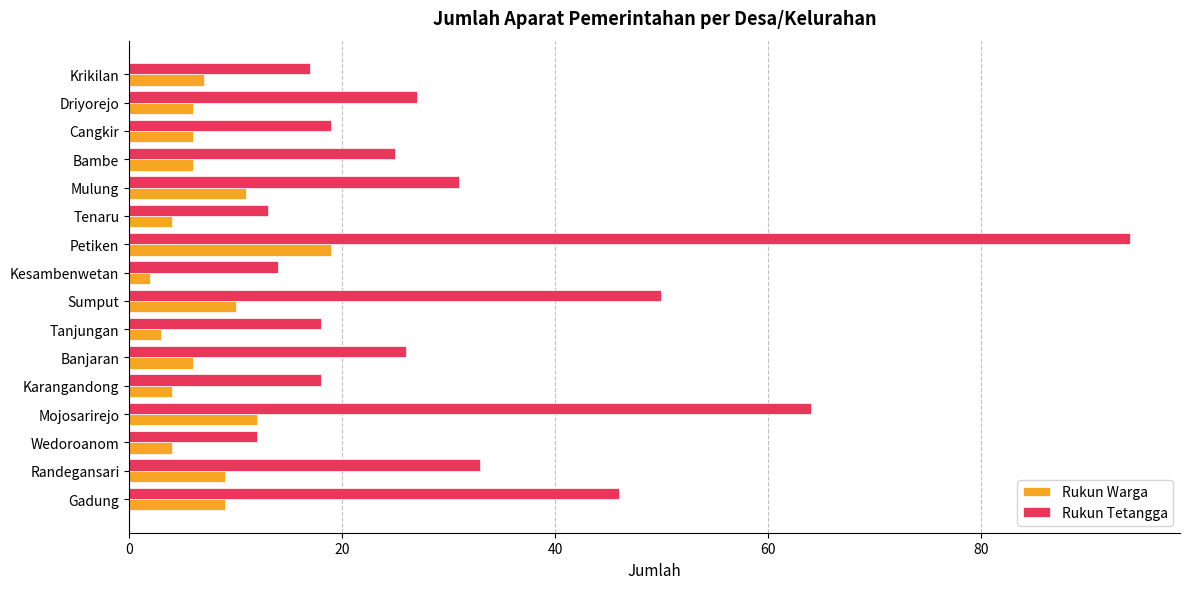

What is the difference between the Rukun Warga values at Driyorejo and Petiken?

13